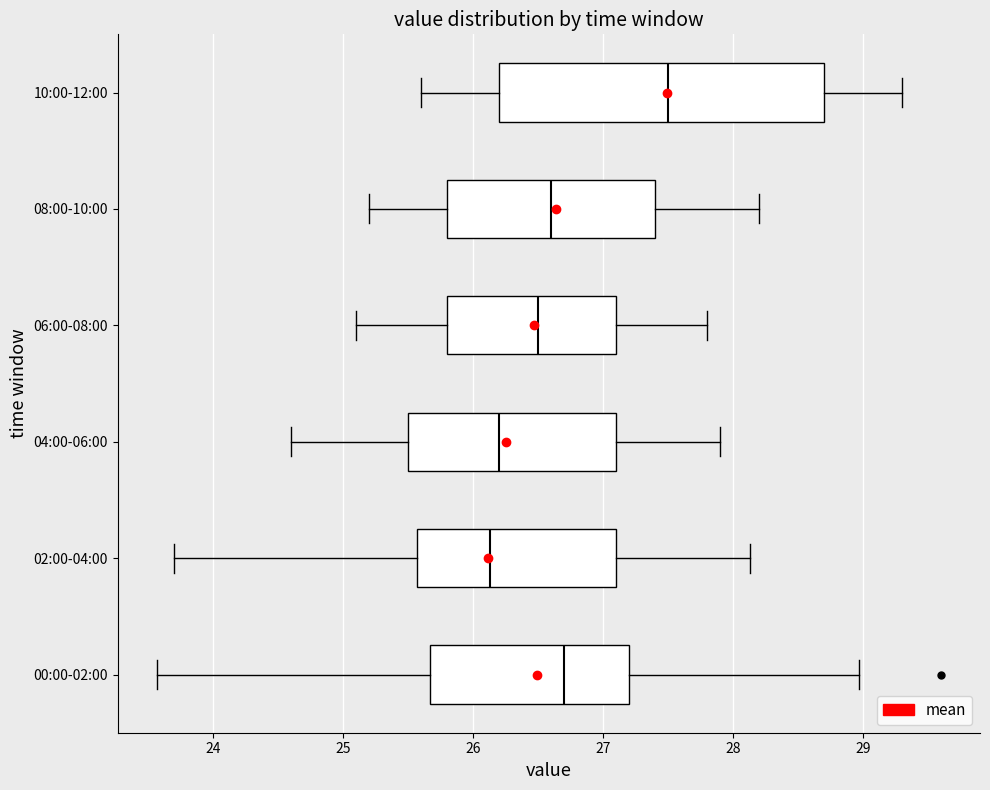

Which box has the furthest to the right median line?

10:00-12:00